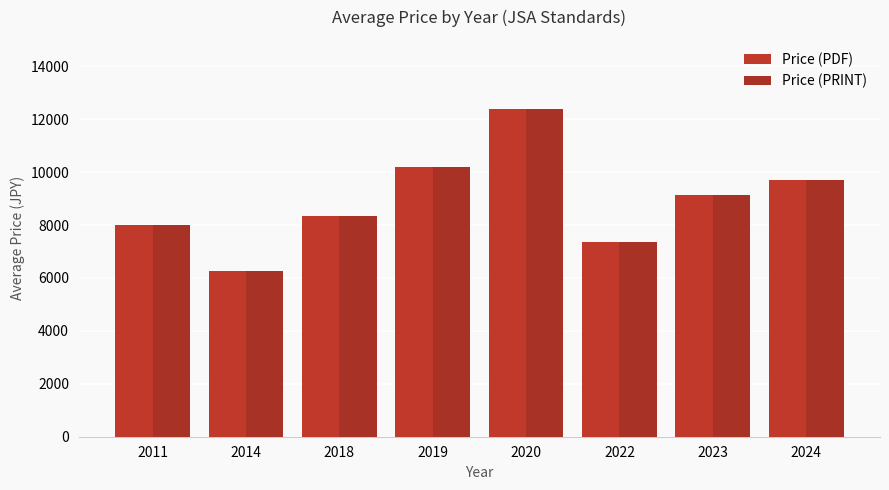

Does the chart contain stacked bars?

No